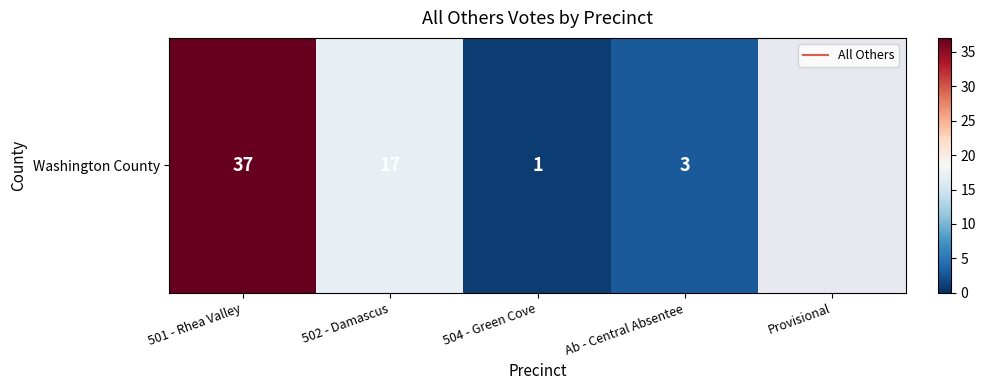

At which label does the data first exceed 17?

501 - Rhea Valley